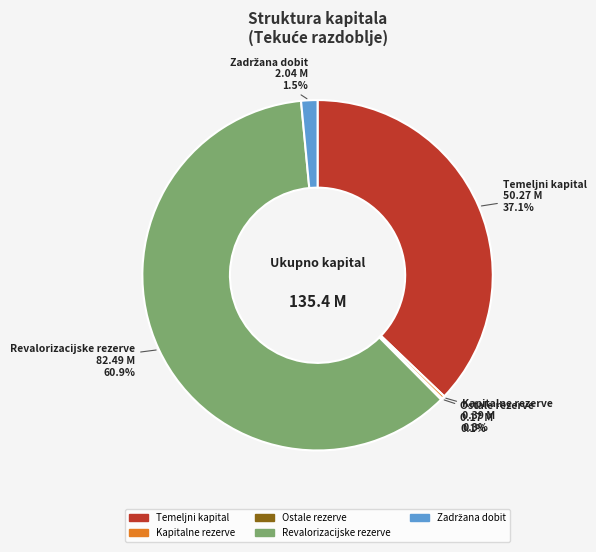

Between Temeljni kapital and Kapitalne rezerve, which is larger?

Temeljni kapital